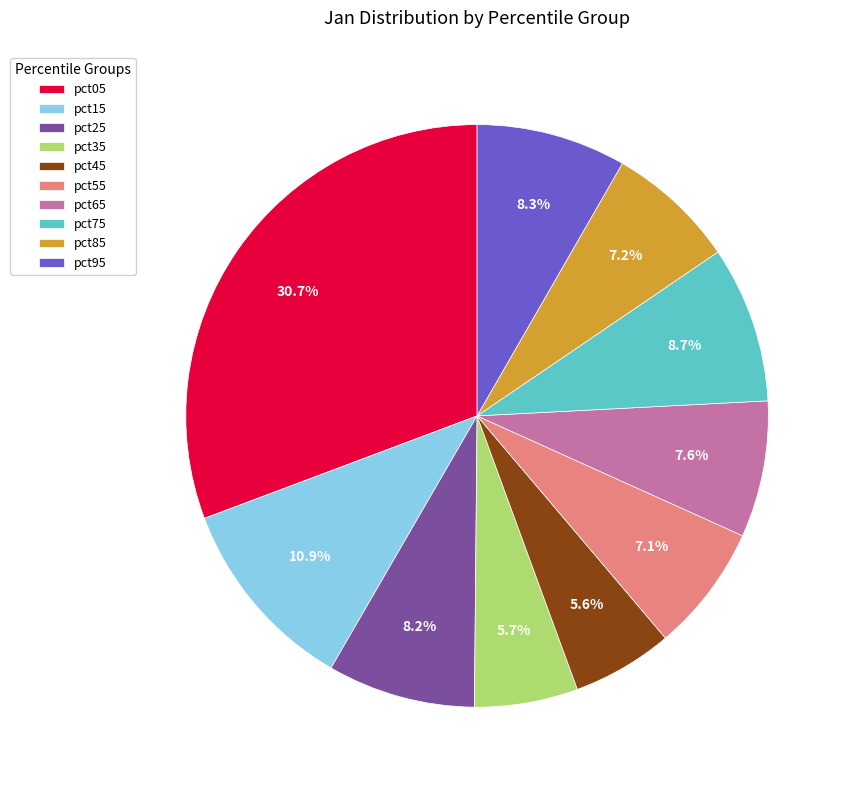

What percentage is the pct25 slice, to the nearest percent?

8%